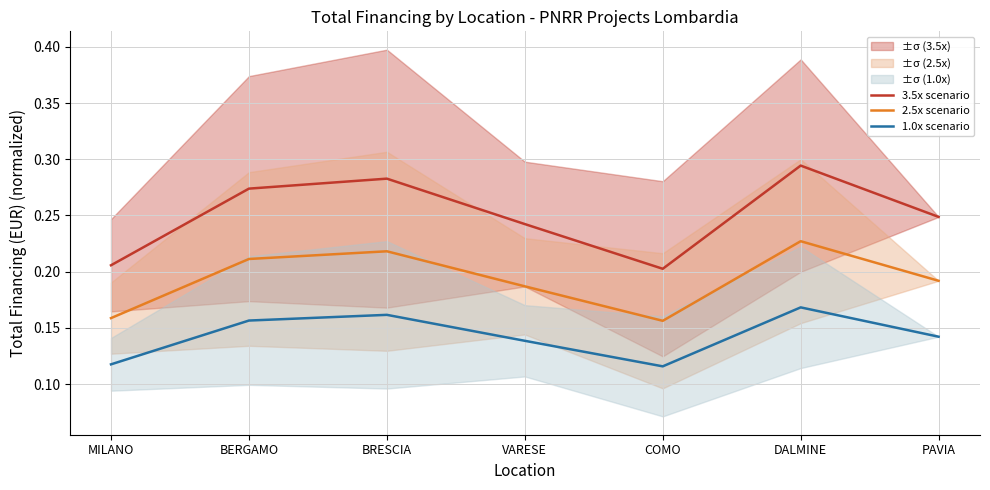

Between COMO and BERGAMO, which is larger?

BERGAMO